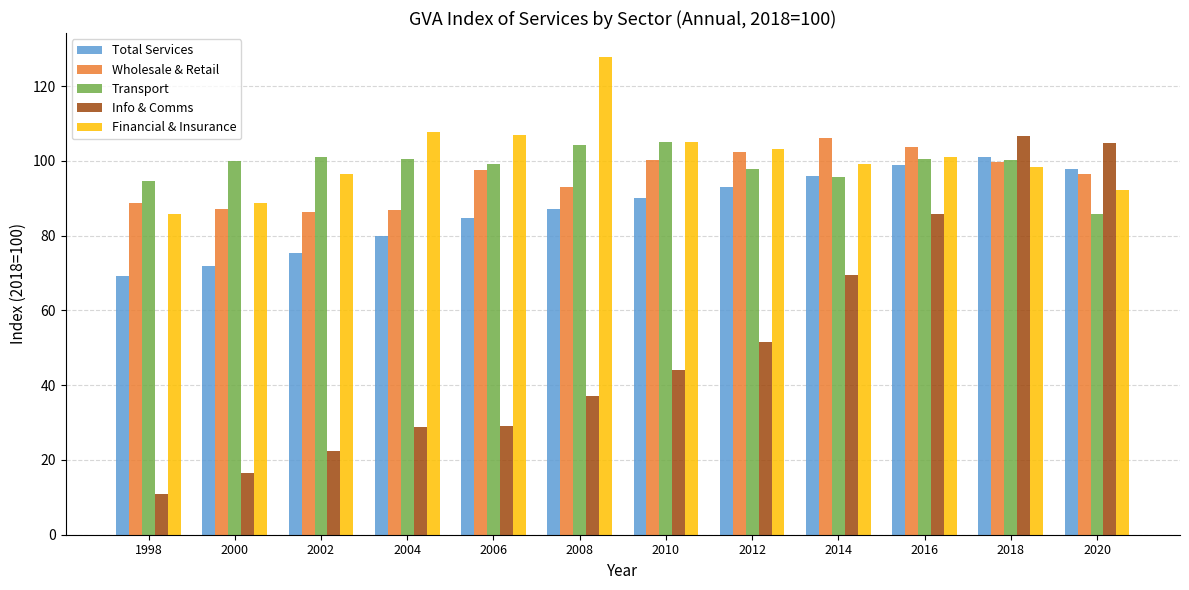

Which series has the largest total across all categories?

Financial & Insurance